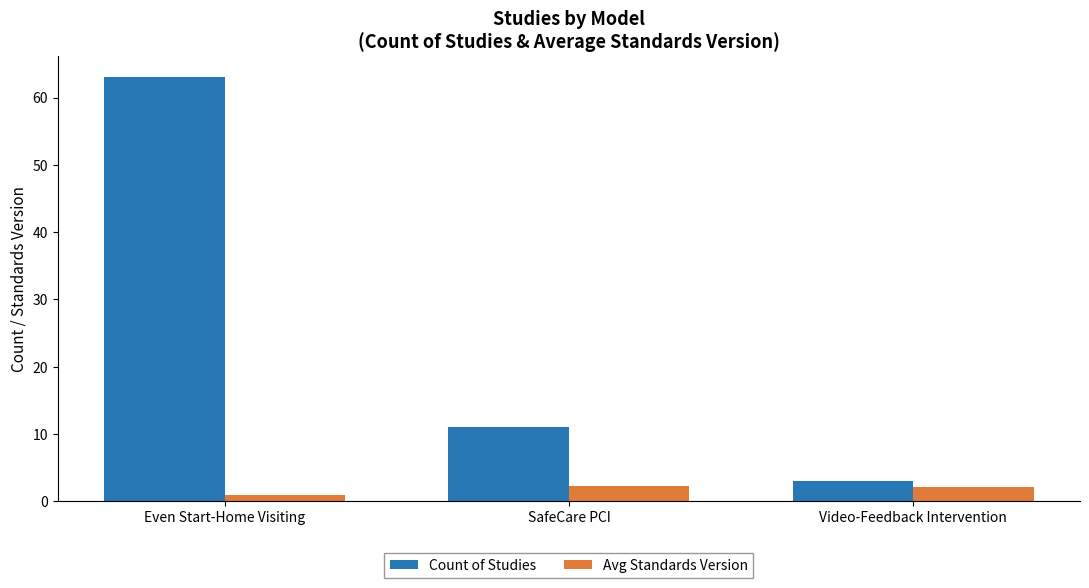

What position from the right is SafeCare PCI?

2